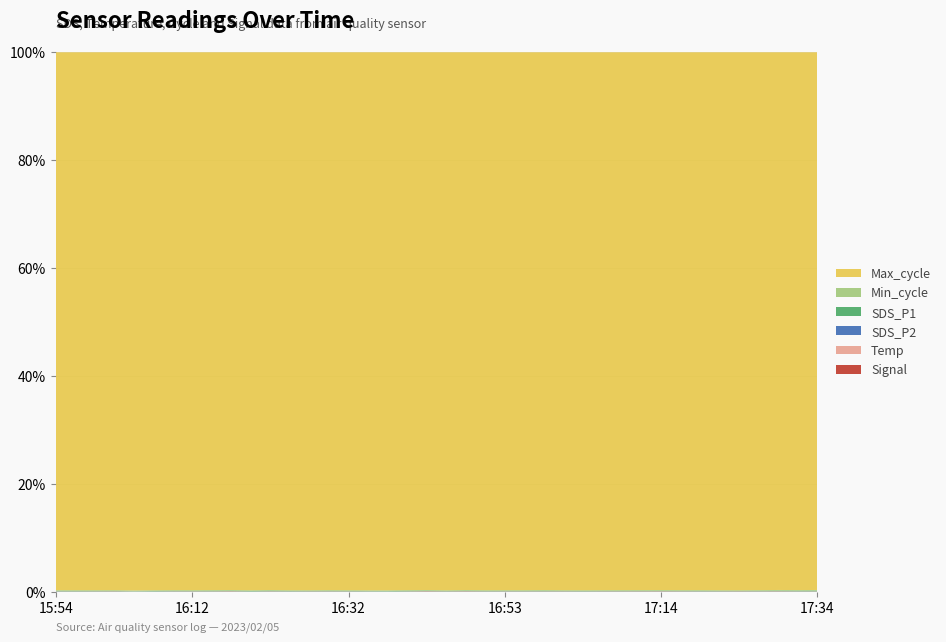

Reading right to left, transcribe all the data shown in this chart.

SDS_P2: 17:34=3.1	17:32=4.0	17:29=3.4	17:27=3.9	17:24=2.9	17:22=3.3	17:19=4.2	17:16=3.3	17:14=3.4	17:11=3.5	17:08=3.0	17:06=3.4	17:03=2.9	17:01=3.6	16:58=3.6	16:56=3.0	16:53=3.4	16:51=3.4	16:48=3.3	16:46=2.9	16:43=3.2	16:40=2.9	16:37=2.6	16:35=2.9	16:32=2.5	16:30=3.0	16:27=2.7	16:25=3.6	16:22=3.5	16:20=2.8	16:17=2.9	16:15=3.1	16:12=3.0	16:09=4.0	16:07=3.4	16:04=2.6	16:02=2.8	15:59=2.9	15:56=2.7	15:54=3.8
Temp: 17:34=6.4	17:32=6.4	17:29=6.5	17:27=6.5	17:24=6.6	17:22=6.7	17:19=6.7	17:16=6.8	17:14=6.8	17:11=6.8	17:08=6.7	17:06=6.7	17:03=6.7	17:01=6.7	16:58=6.8	16:56=6.8	16:53=6.8	16:51=6.8	16:48=6.8	16:46=6.8	16:43=6.9	16:40=7.0	16:37=7.0	16:35=7.0	16:32=7.1	16:30=7.1	16:27=7.2	16:25=7.2	16:22=7.3	16:20=7.3	16:17=7.4	16:15=7.3	16:12=7.4	16:09=7.3	16:07=7.3	16:04=7.3	16:02=7.3	15:59=7.2	15:56=7.1	15:54=7.2
SDS_P1: 17:34=23.3	17:32=20.3	17:29=18.7	17:27=14.9	17:24=10.4	17:22=13.1	17:19=15.5	17:16=14.5	17:14=15.8	17:11=15.6	17:08=15.5	17:06=14.6	17:03=13.9	17:01=13.2	16:58=18.2	16:56=14.7	16:53=14.0	16:51=14.3	16:48=16.4	16:46=12.4	16:43=15.7	16:40=17.9	16:37=14.5	16:35=12.9	16:32=14.5	16:30=16.1	16:27=13.2	16:25=13.3	16:22=18.7	16:20=16.6	16:17=17.8	16:15=17.3	16:12=14.0	16:09=15.0	16:07=14.6	16:04=10.3	16:02=12.7	15:59=13.7	15:56=15.7	15:54=17.8
Min_cycle: 17:34=28.0	17:32=28.0	17:29=28.0	17:27=28.0	17:24=28.0	17:22=28.0	17:19=28.0	17:16=28.0	17:14=28.0	17:11=28.0	17:08=28.0	17:06=28.0	17:03=28.0	17:01=28.0	16:58=28.0	16:56=28.0	16:53=28.0	16:51=28.0	16:48=28.0	16:46=28.0	16:43=28.0	16:40=28.0	16:37=28.0	16:35=28.0	16:32=28.0	16:30=28.0	16:27=28.0	16:25=28.0	16:22=28.0	16:20=28.0	16:17=28.0	16:15=28.0	16:12=28.0	16:09=28.0	16:07=28.0	16:04=28.0	16:02=28.0	15:59=28.0	15:56=28.0	15:54=27.0
Max_cycle: 17:34=20407.0	17:32=20419.0	17:29=20013.0	17:27=20028.0	17:24=20085.0	17:22=20453.0	17:19=20068.0	17:16=20016.0	17:14=20115.0	17:11=20399.0	17:08=20018.0	17:06=20566.0	17:03=20024.0	17:01=20435.0	16:58=20020.0	16:56=20021.0	16:53=20041.0	16:51=20036.0	16:48=20138.0	16:46=20476.0	16:43=20062.0	16:40=20070.0	16:37=20012.0	16:35=20487.0	16:32=20064.0	16:30=20020.0	16:27=20664.0	16:25=20051.0	16:22=20080.0	16:20=20027.0	16:17=20541.0	16:15=20024.0	16:12=20031.0	16:09=20101.0	16:07=20078.0	16:04=20036.0	16:02=20027.0	15:59=20020.0	15:56=20031.0	15:54=20712.0
Signal: 17:34=-68.0	17:32=-69.0	17:29=-65.0	17:27=-68.0	17:24=-66.0	17:22=-68.0	17:19=-69.0	17:16=-67.0	17:14=-65.0	17:11=-66.0	17:08=-67.0	17:06=-67.0	17:03=-70.0	17:01=-67.0	16:58=-68.0	16:56=-68.0	16:53=-68.0	16:51=-69.0	16:48=-64.0	16:46=-69.0	16:43=-63.0	16:40=-70.0	16:37=-74.0	16:35=-71.0	16:32=-69.0	16:30=-68.0	16:27=-68.0	16:25=-71.0	16:22=-67.0	16:20=-74.0	16:17=-64.0	16:15=-69.0	16:12=-68.0	16:09=-69.0	16:07=-73.0	16:04=-74.0	16:02=-67.0	15:59=-69.0	15:56=-70.0	15:54=-70.0